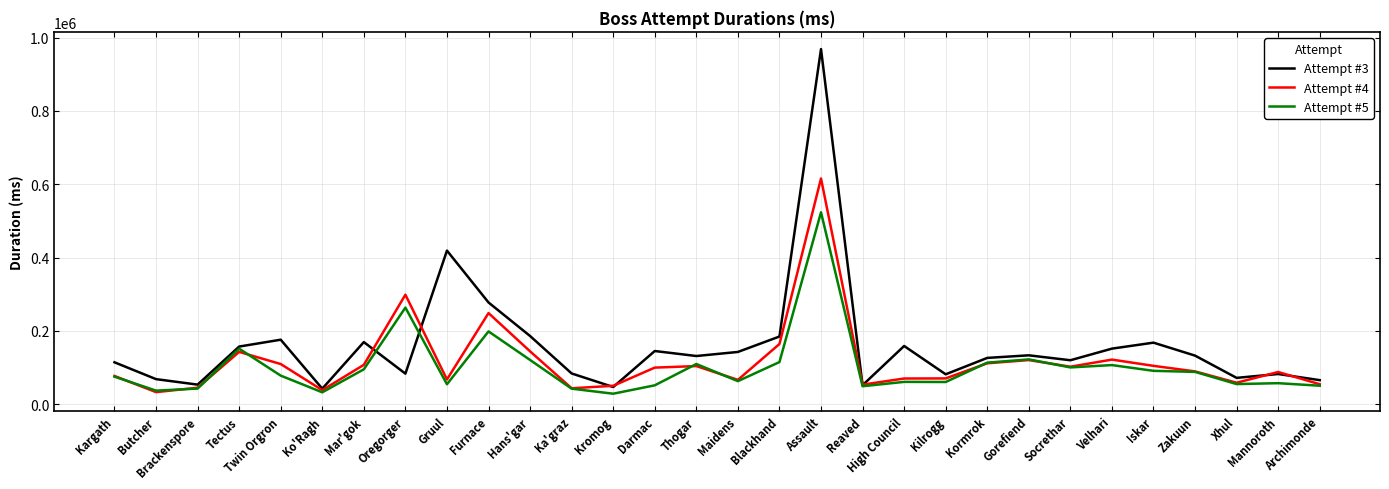

What is the minimum value for Attempt #3?

42463